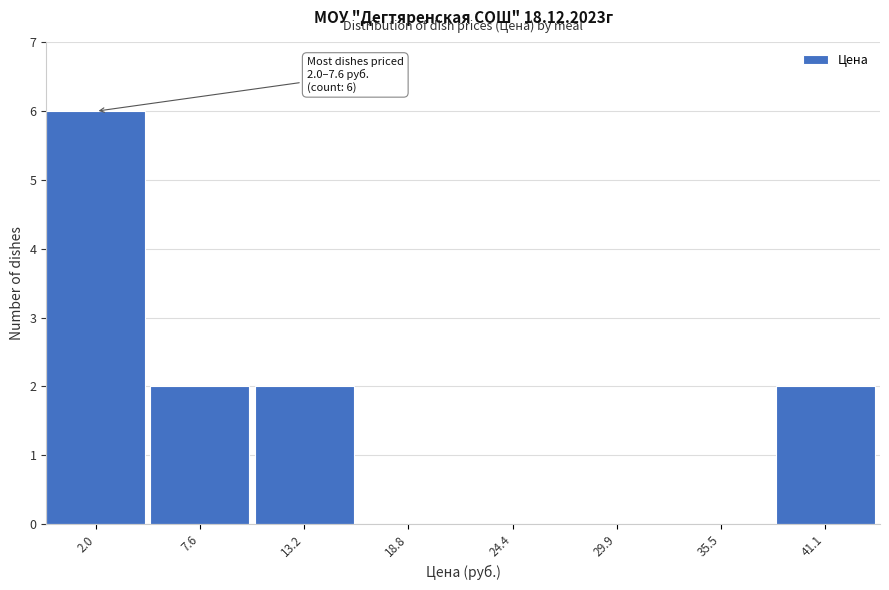

Reading left to right, what are all the values shown in this chart?

2.0=6	7.6=2	13.2=2	18.8=0	24.4=0	29.9=0	35.5=0	41.1=2